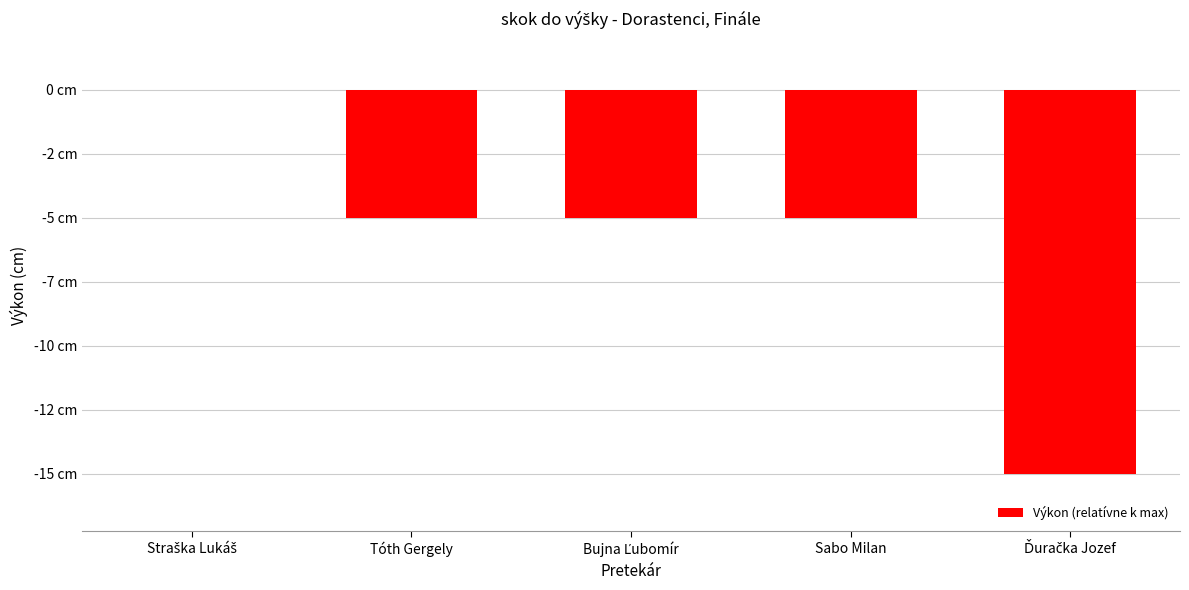

What position from the right is Sabo Milan?

2